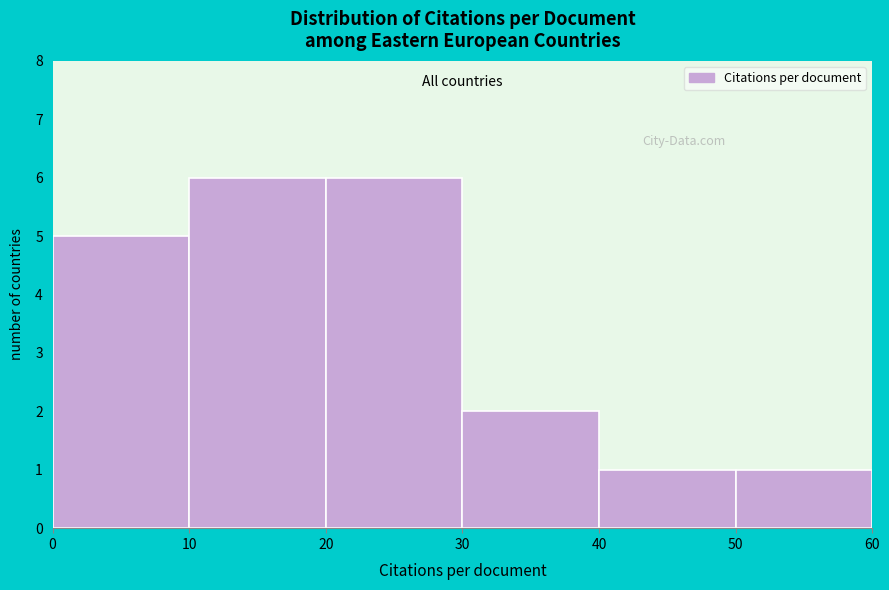

How tall is the bar that spans 10 to 20 on the x-axis? The values are not printed on the chart, so give them approximately, as read against the axis.

6